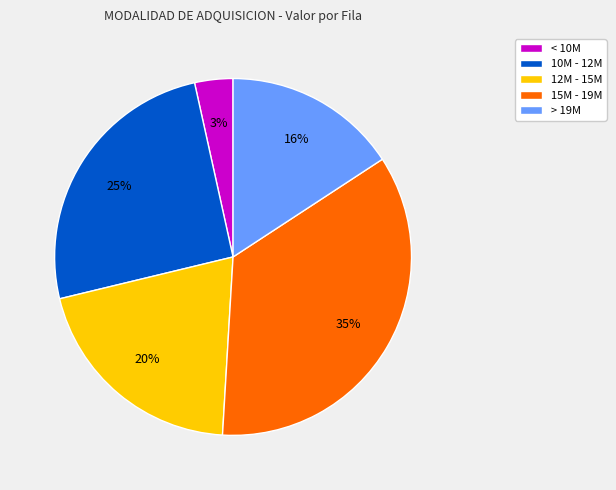

Rank the categories by value from highest to lowest.

15M - 19M, 10M - 12M, 12M - 15M, > 19M, < 10M